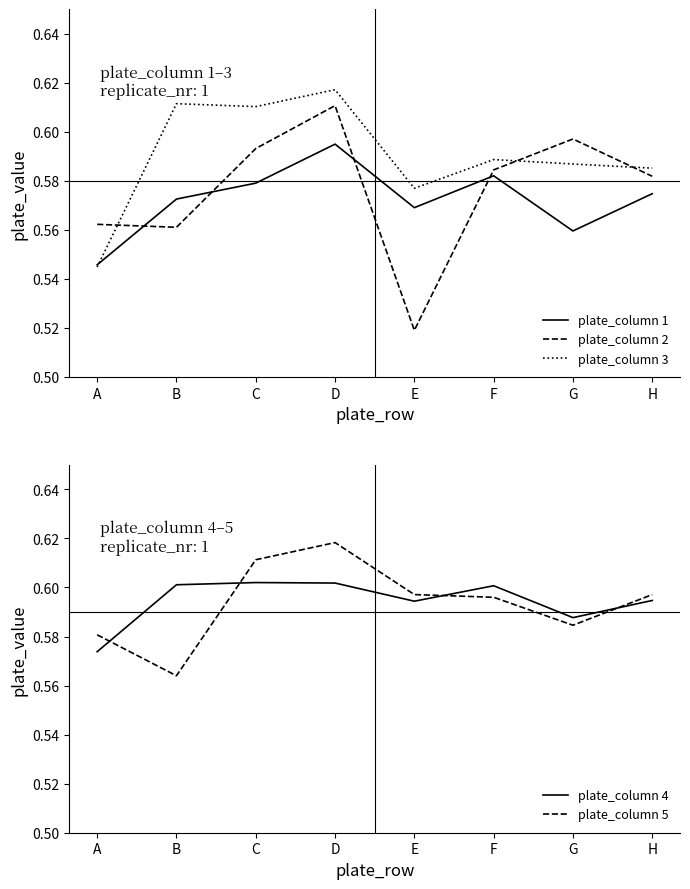

Reading left to right, transcribe all the data shown in this chart.

plate_column 1: 0.5	0.6	0.6	0.6	0.6	0.6	0.6	0.6
plate_column 2: 0.6	0.6	0.6	0.6	0.5	0.6	0.6	0.6
plate_column 3: 0.5	0.6	0.6	0.6	0.6	0.6	0.6	0.6
plate_column 4: 0.6	0.6	0.6	0.6	0.6	0.6	0.6	0.6
plate_column 5: 0.6	0.6	0.6	0.6	0.6	0.6	0.6	0.6